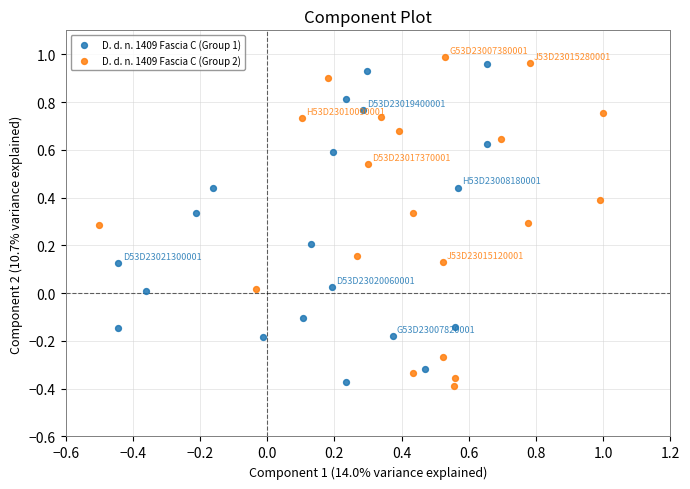

Which series has the widest spread of Y values?

D. d. n. 1409 Fascia C (Group 2)